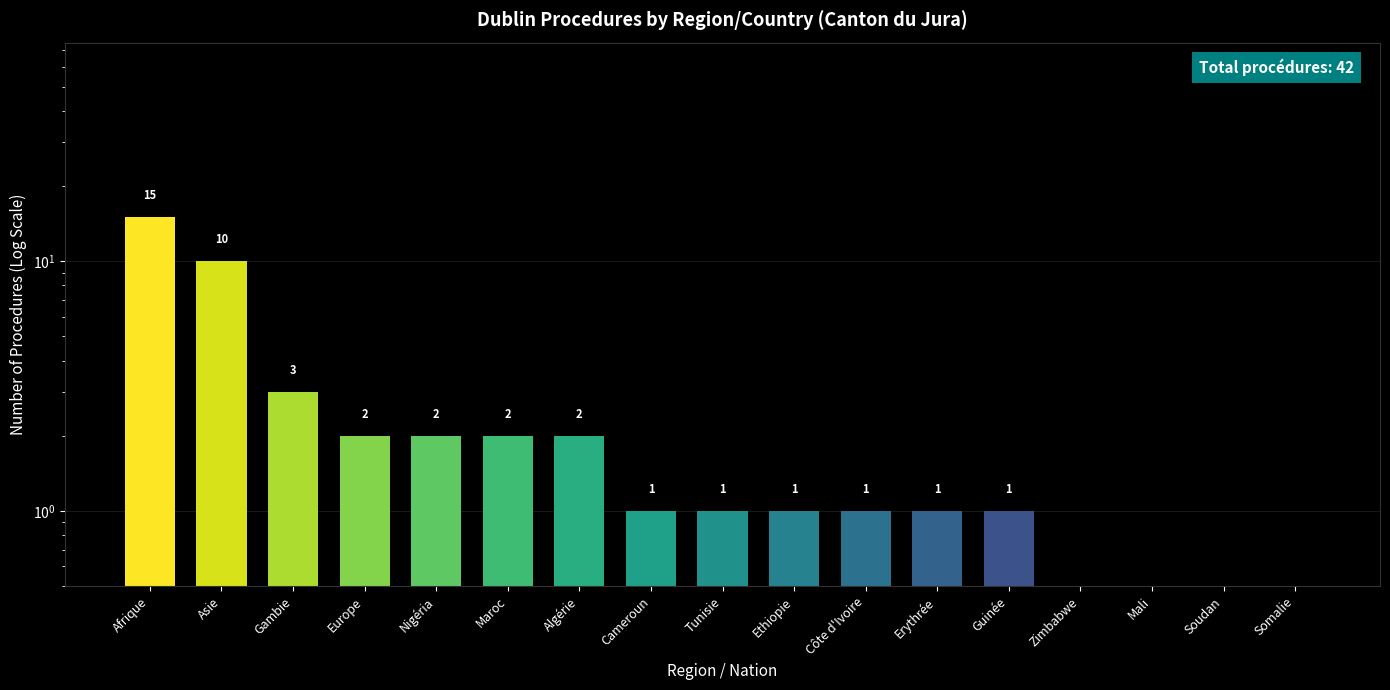

The value at Somalie is 8. True or false?

False